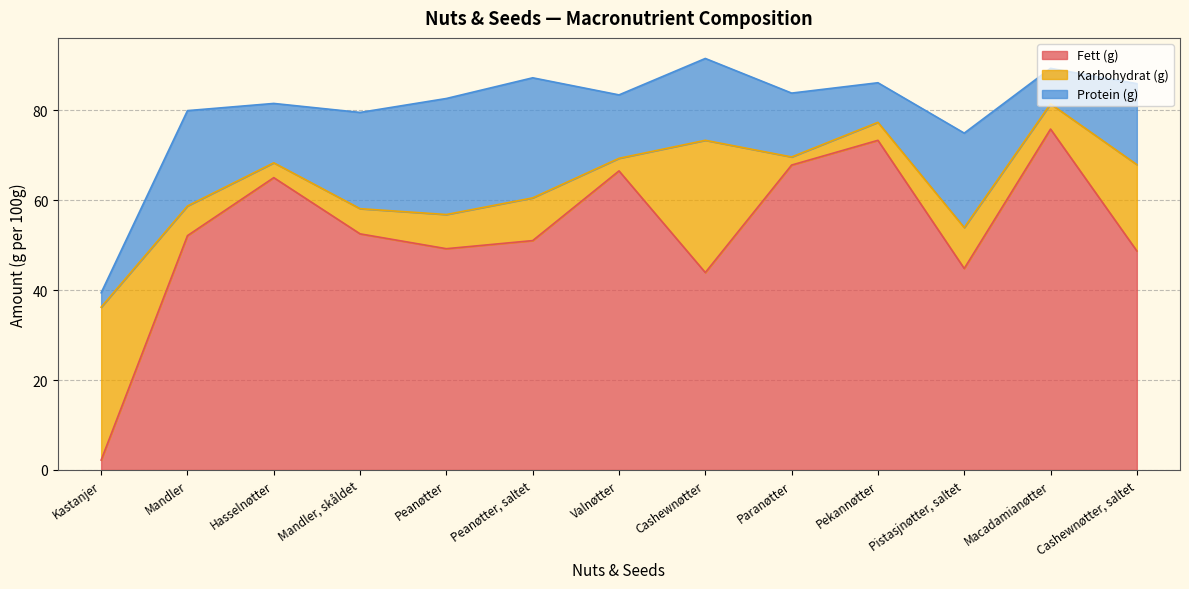

Count the number of categories in the chart.

13